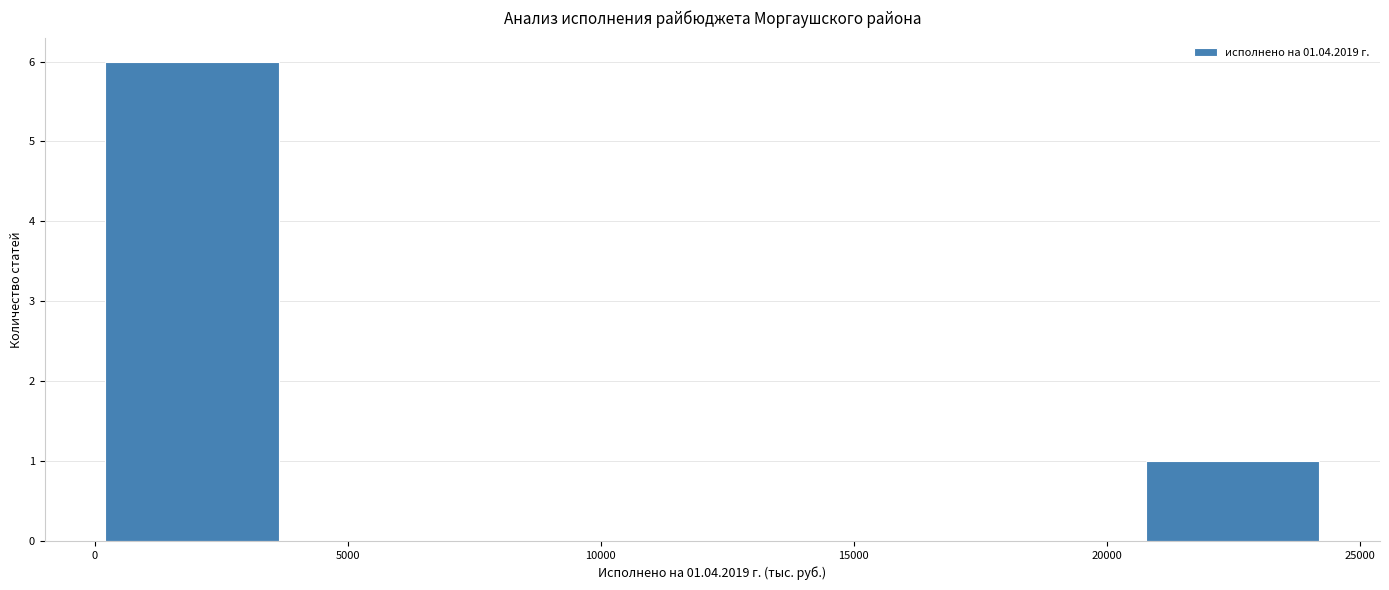

Reading left to right, list every bar in this chart as the range it spans on the x-axis followed by its height. Neither the bar edges nor the heights are printed on the chart, so give them approximately, as read against the axes.

0 to 3500: 6
3500 to 7000: 0
7000 to 10500: 0
10500 to 14000: 0
14000 to 17500: 0
17500 to 21000: 0
21000 to 24000: 1